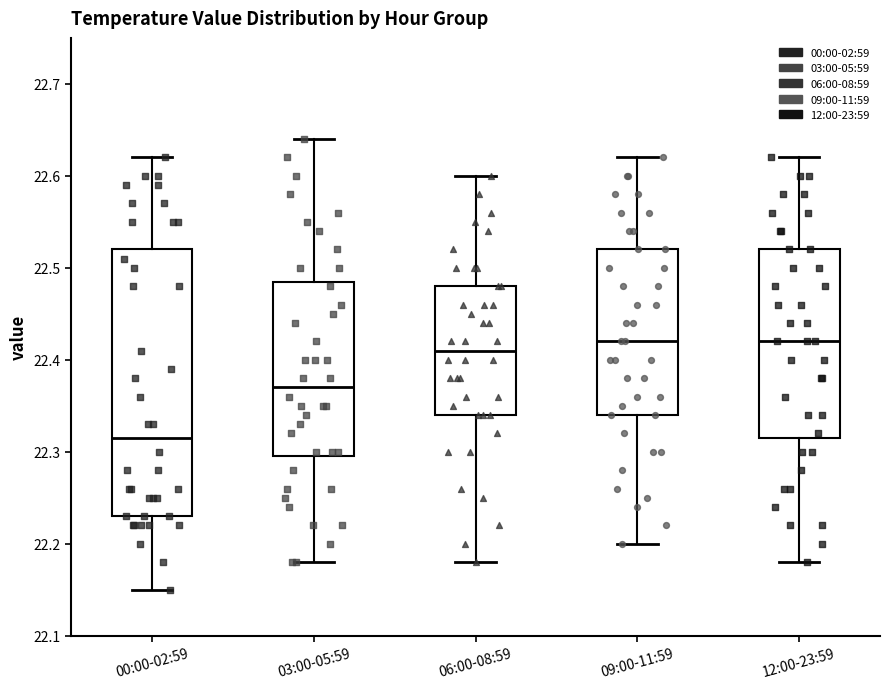

Which box is the tallest, from its lower edge to its upper edge?

00:00-02:59